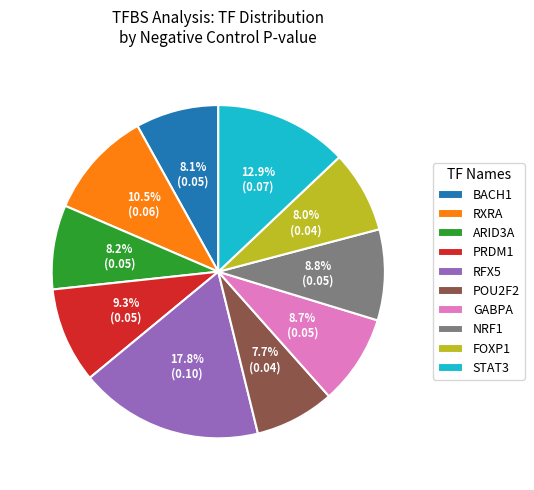

To the nearest percent, what is the difference between the largest and smallest slice percentages?

10%